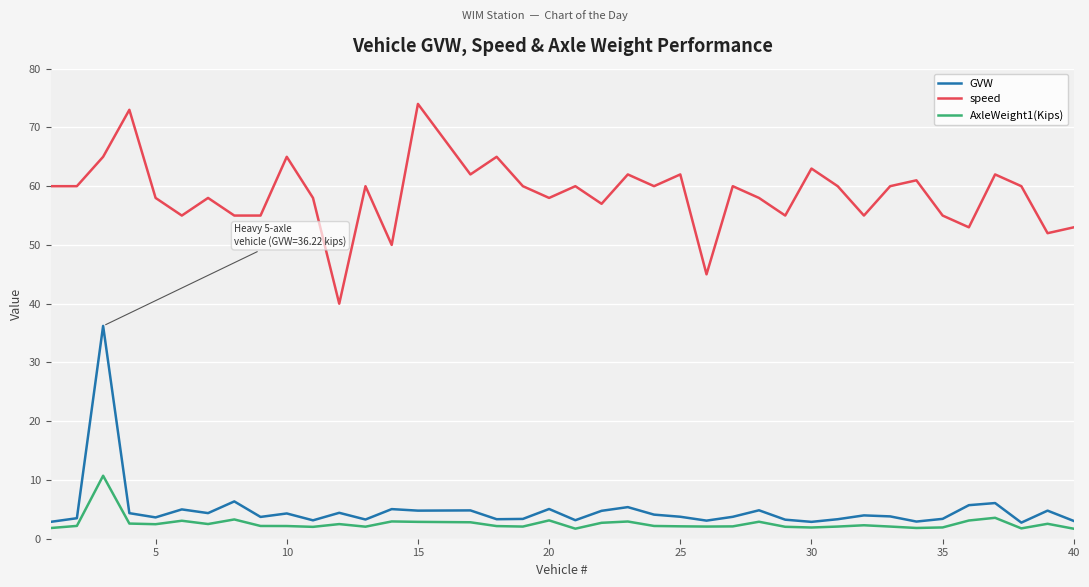

What is the lowest value of the AxleWeight1(Kips) series?

1.7